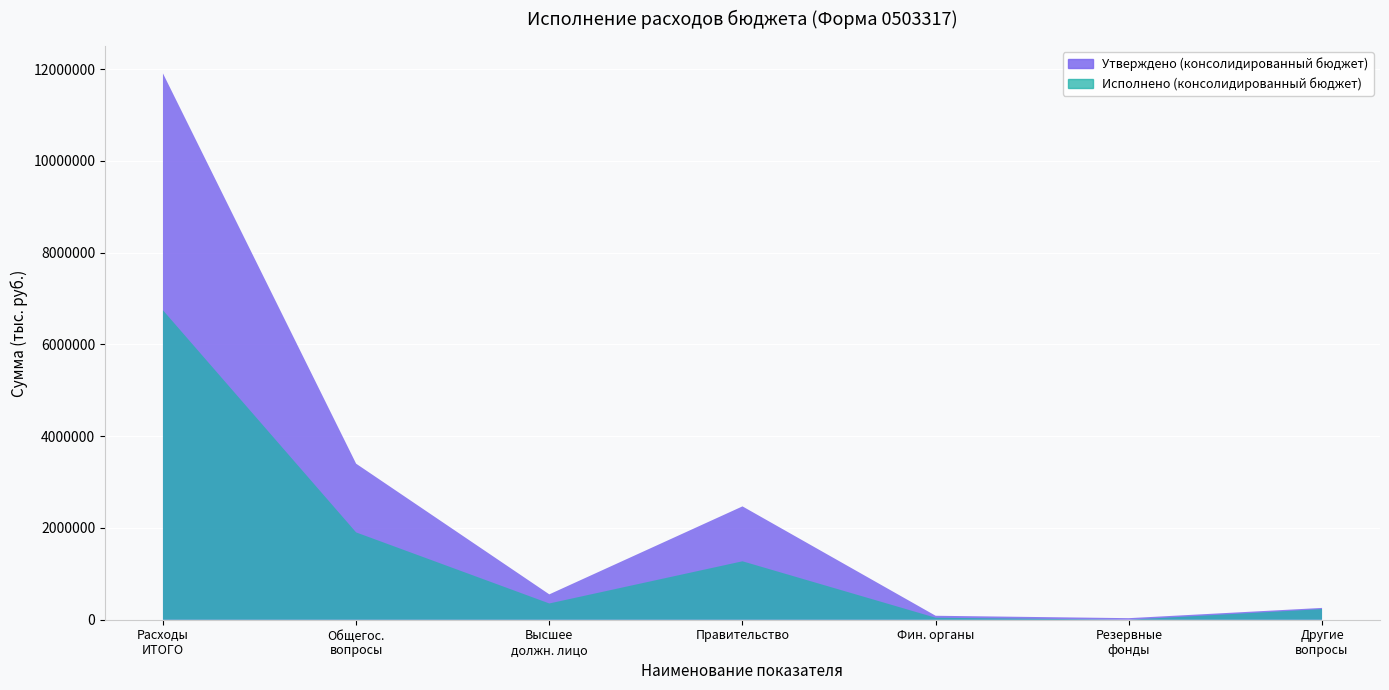

Reading left to right, transcribe all the data shown in this chart.

Утверждено (консолидированный бюджет): 11904769.2	3400039.2	552656.0	2469849.1	86210.0	34000.0	257324.1
Исполнено (консолидированный бюджет): 6743898.1	1902792.9	354400.3	1273386.6	43106.0	0.0	231900.0